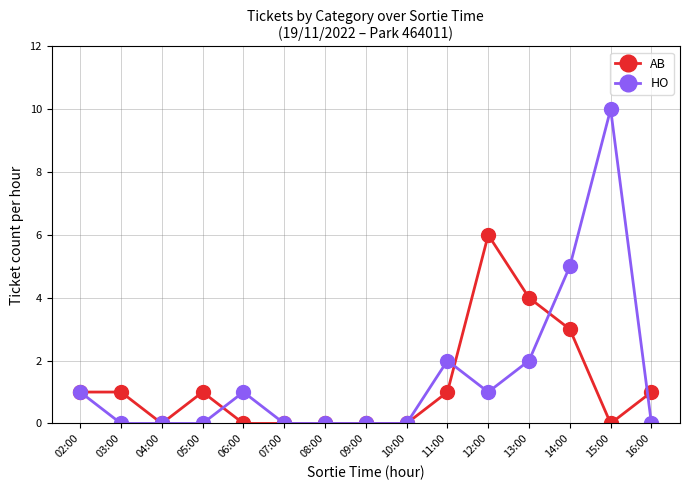

What is the label of the 5th point from the right?

12:00